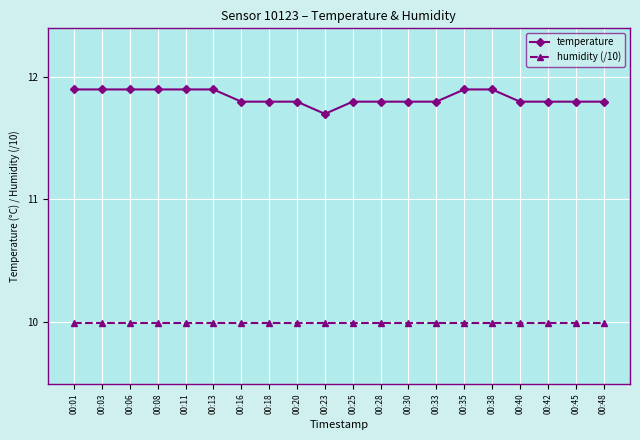

List the series in order of their peak value, highest first.

temperature, humidity (/10)